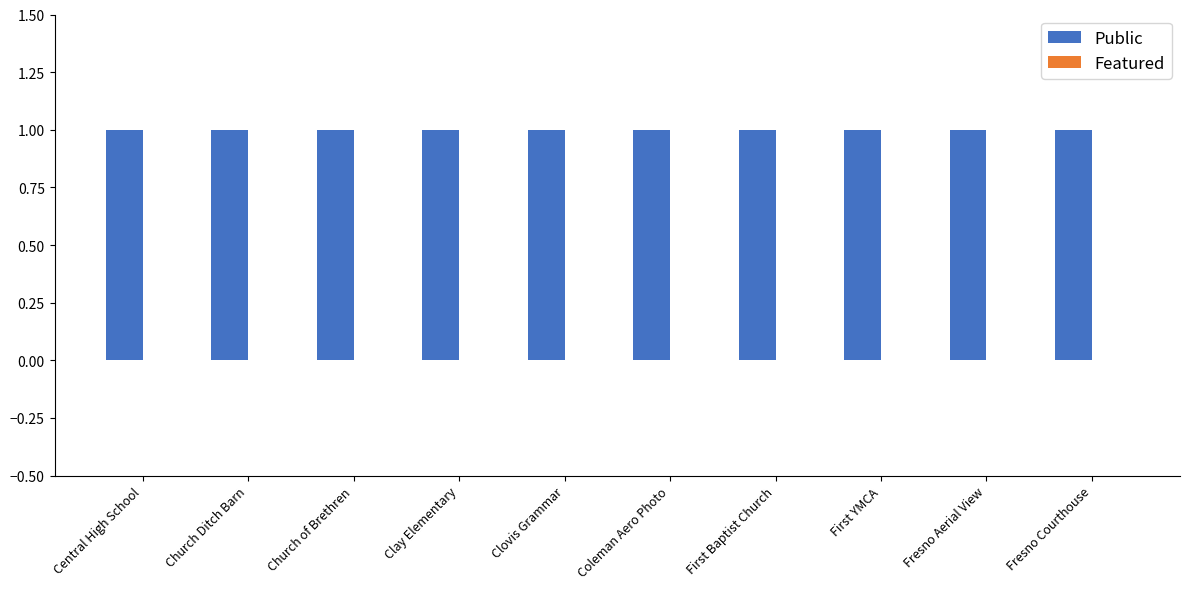

What is the label of the 3rd bar from the left?

Church of Brethren